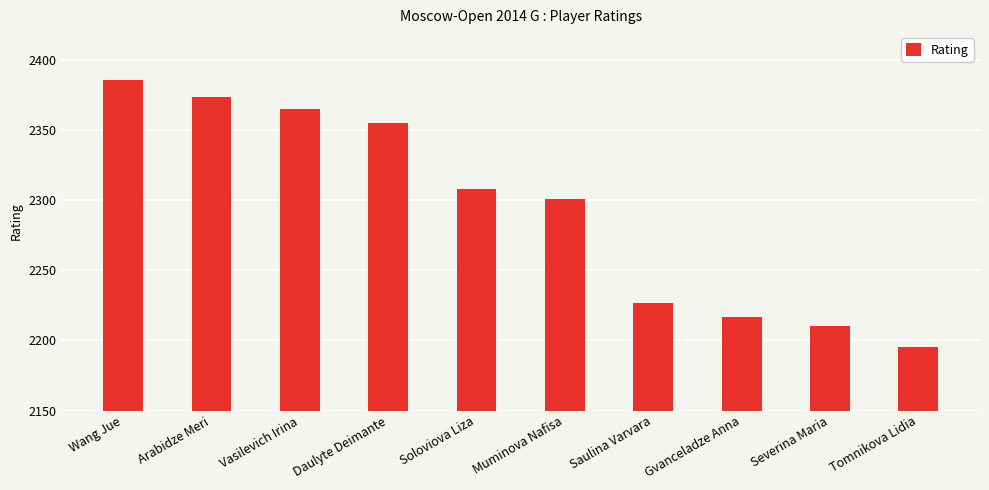

Rank the categories by value from highest to lowest.

Wang Jue, Arabidze Meri, Vasilevich Irina, Daulyte Deimante, Soloviova Liza, Muminova Nafisa, Saulina Varvara, Gvanceladze Anna, Severina Maria, Tomnikova Lidia